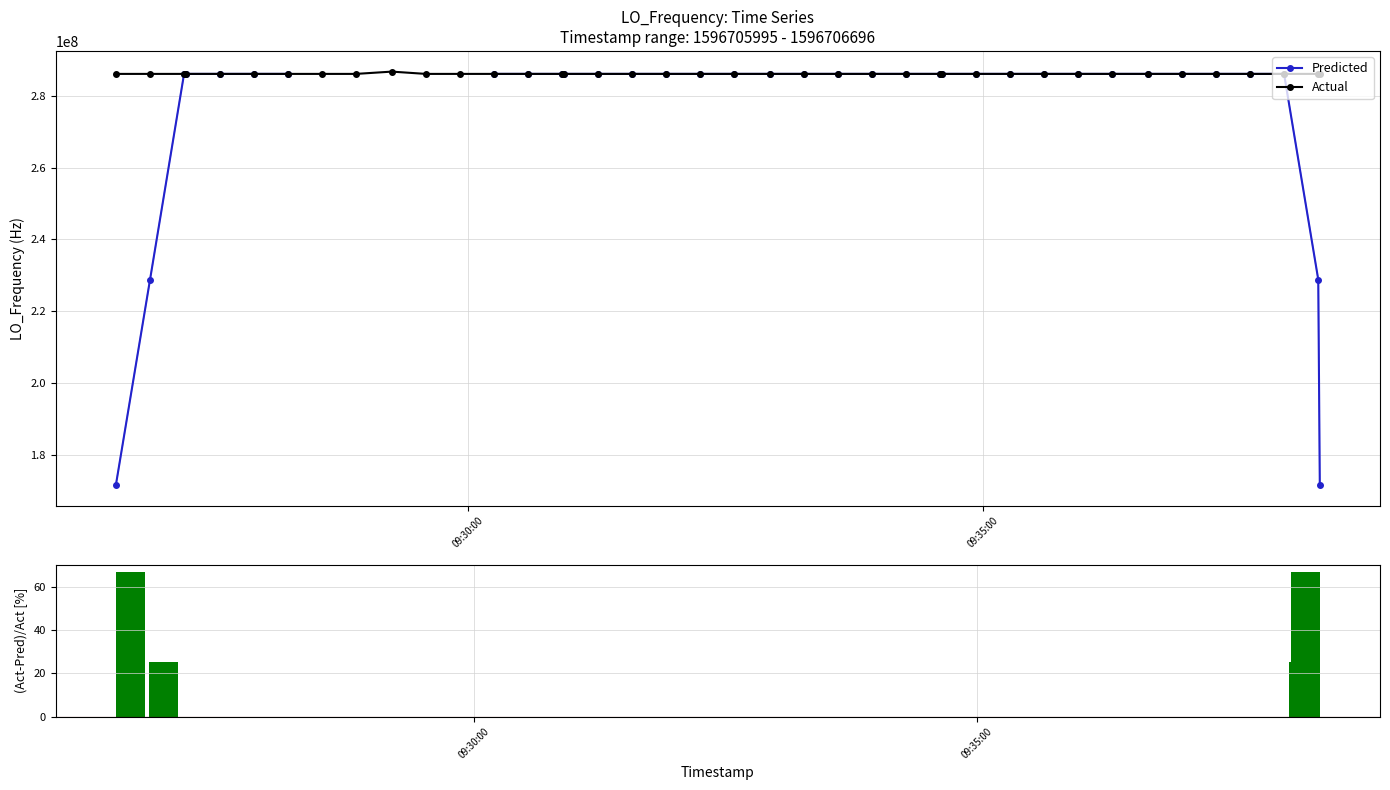

True or false: Actual has more than 1 points higher than both neighbors.

True